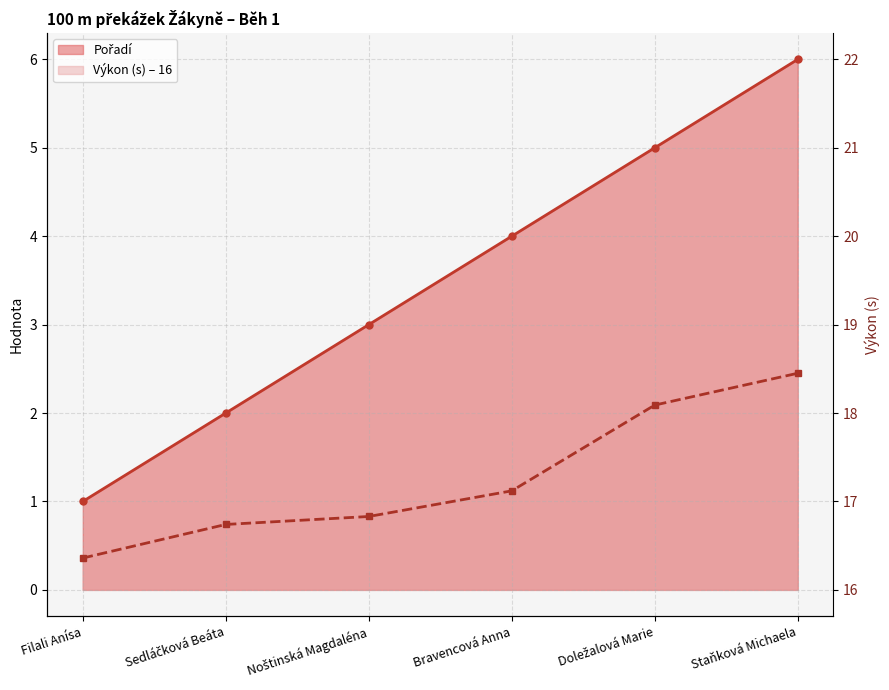

Which category has the lowest value across all series?

Filali Anísa